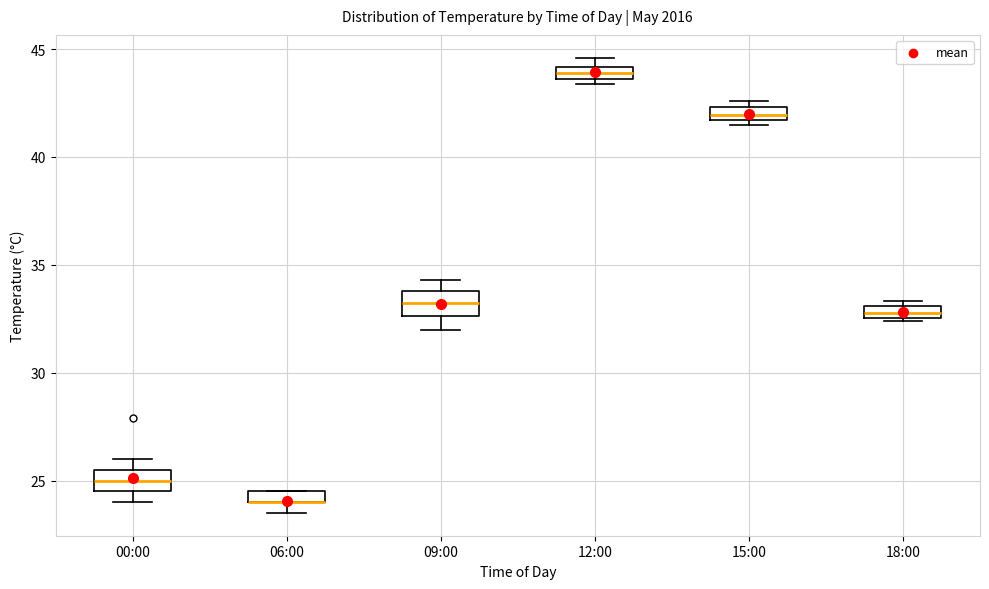

Where is the upper edge of the box for 18:00 on the y-axis? The values are not printed on the chart, so give them approximately, as read against the axis.

33.0